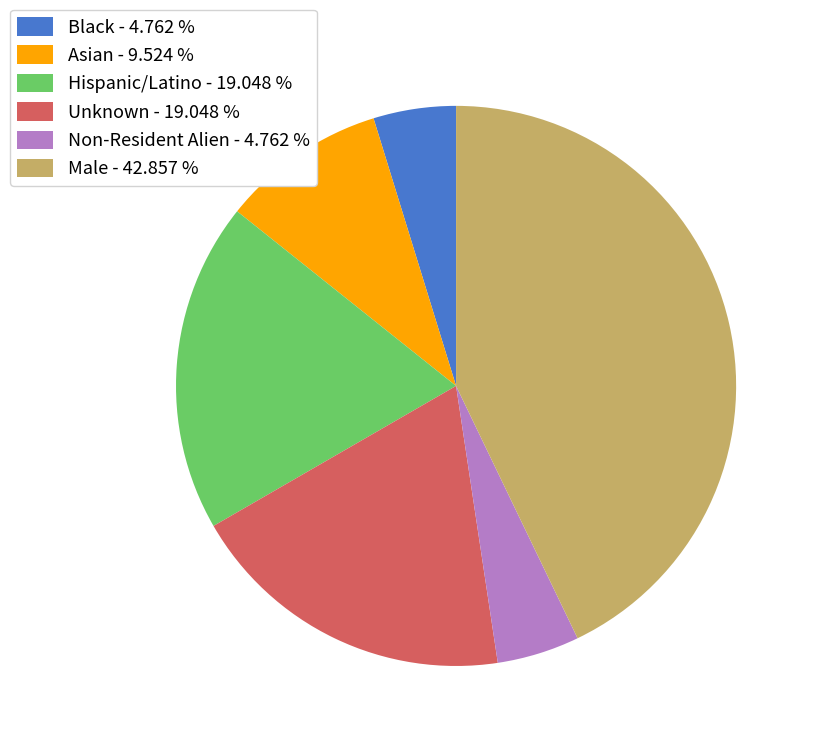

Count the number of slices in the pie.

6